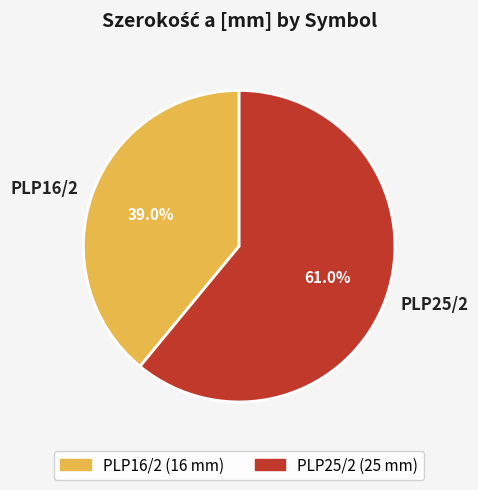

Which category has the biggest portion of the pie?

PLP25/2